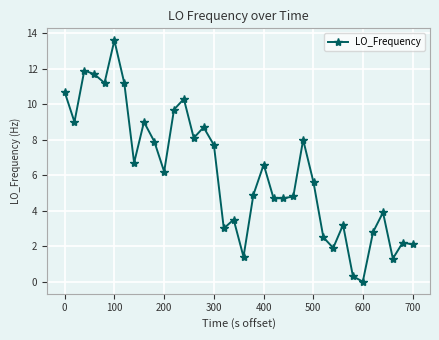

True or false: the data has more than 2 interior local peaks.

True